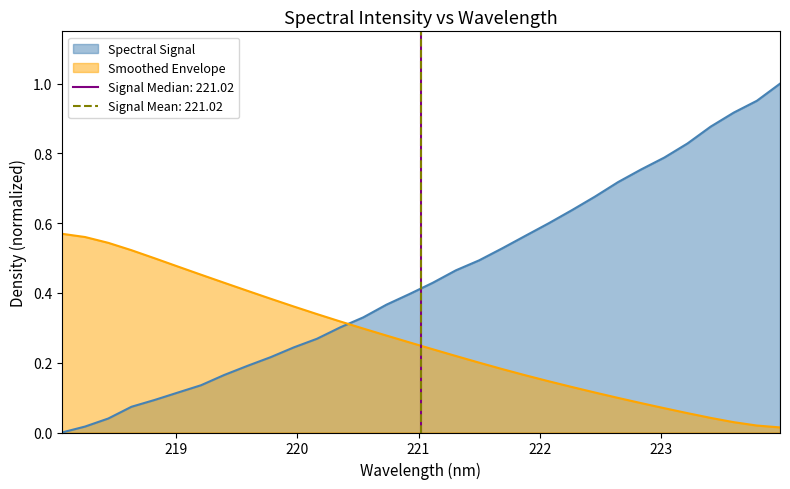

The chart shows a value of 0.1 at 218.8244. True or false?

True